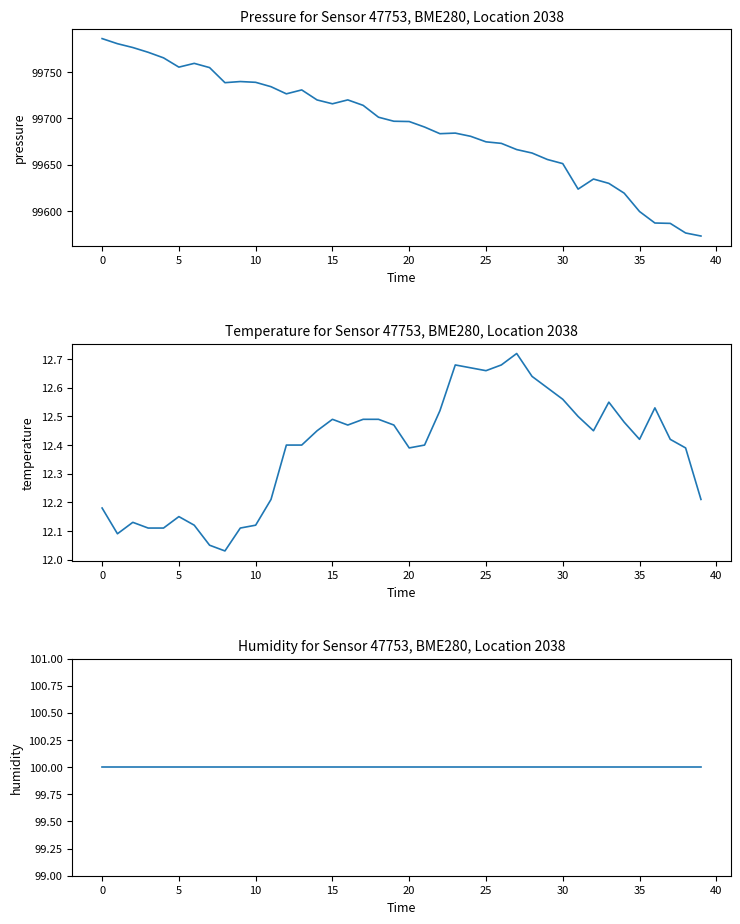

True or false: humidity has a value of 100.0 at 36.

True